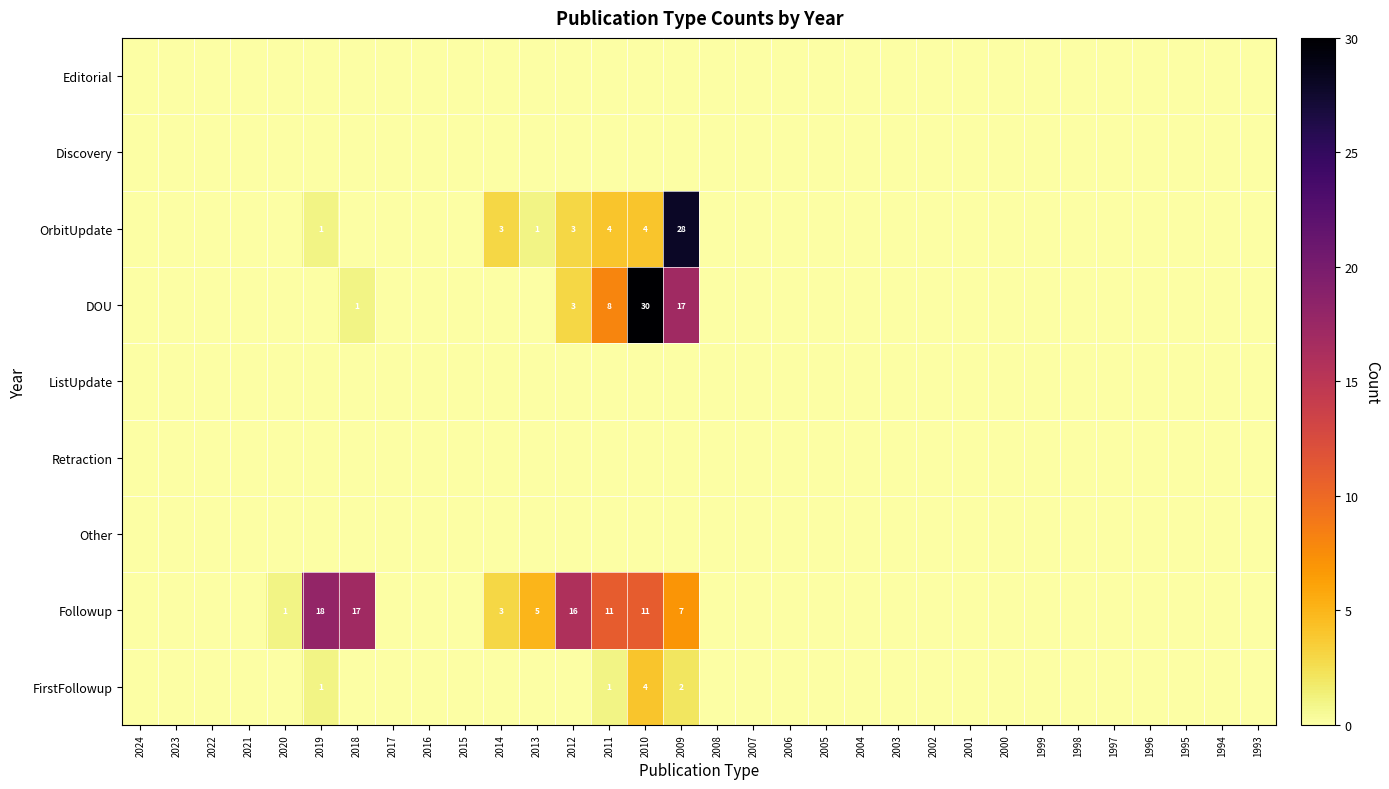

Where is OrbitUpdate nearest to the value 14?

2011